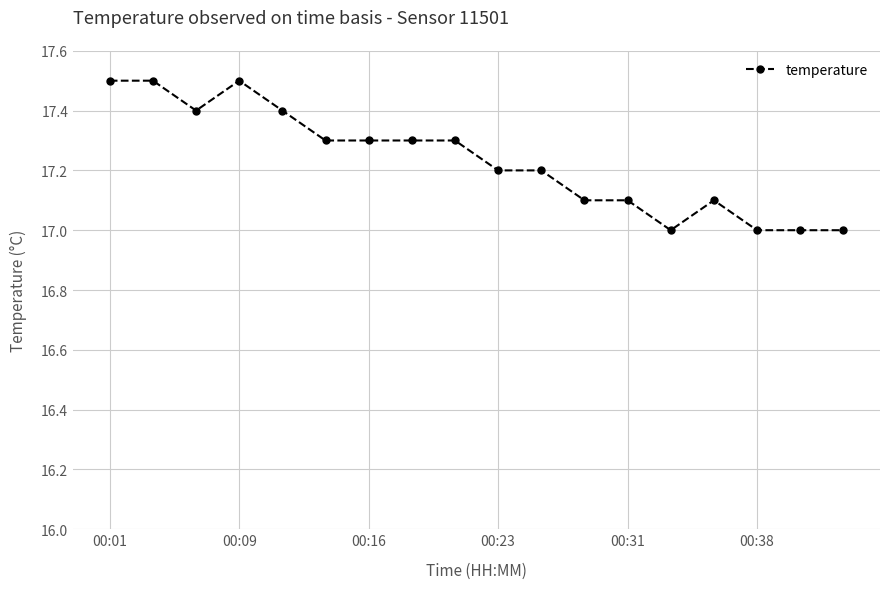

What is the greatest value displayed?

17.5